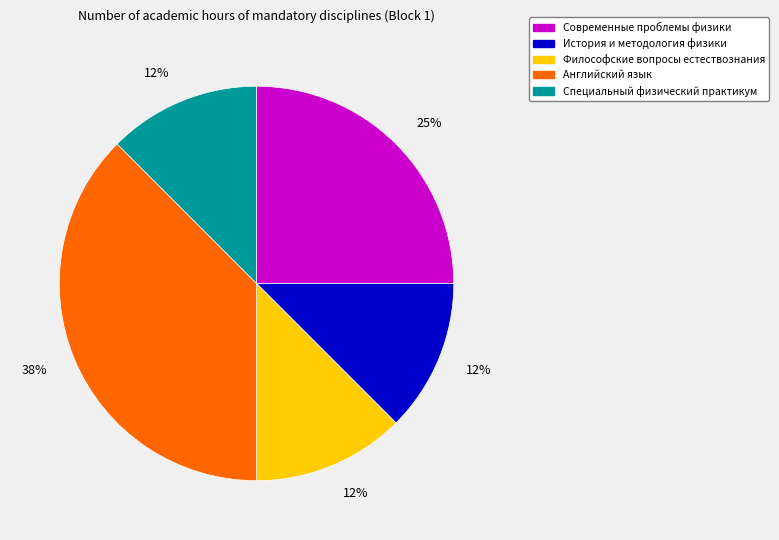

What is the largest slice in the pie chart?

Английский язык